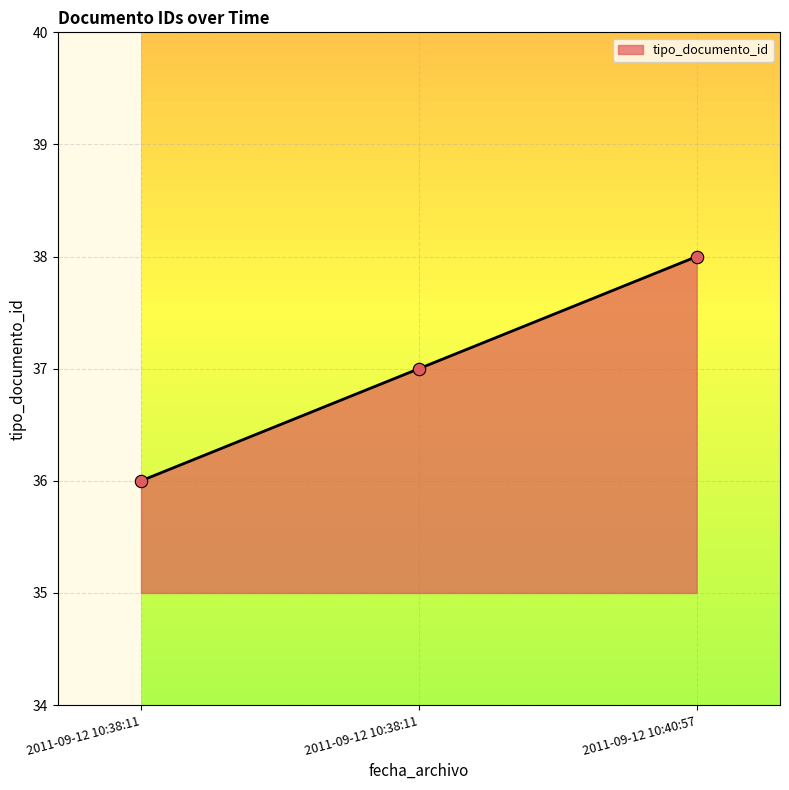

What is the ratio of the value at 2011-09-12 10:40:57 to the value at 2011-09-12 10:38:11?

1.0